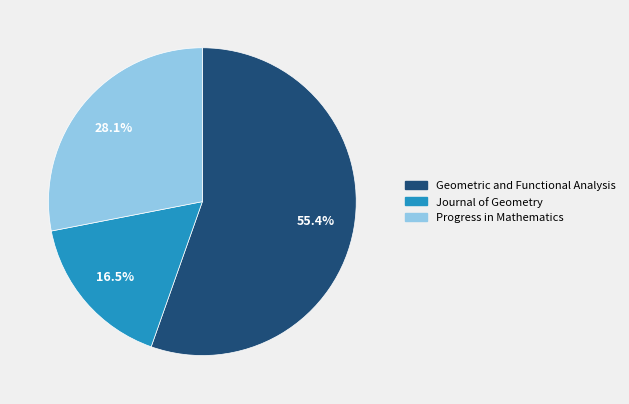

Approximately how many times larger is the value at Journal of Geometry compared to Progress in Mathematics?

0.6